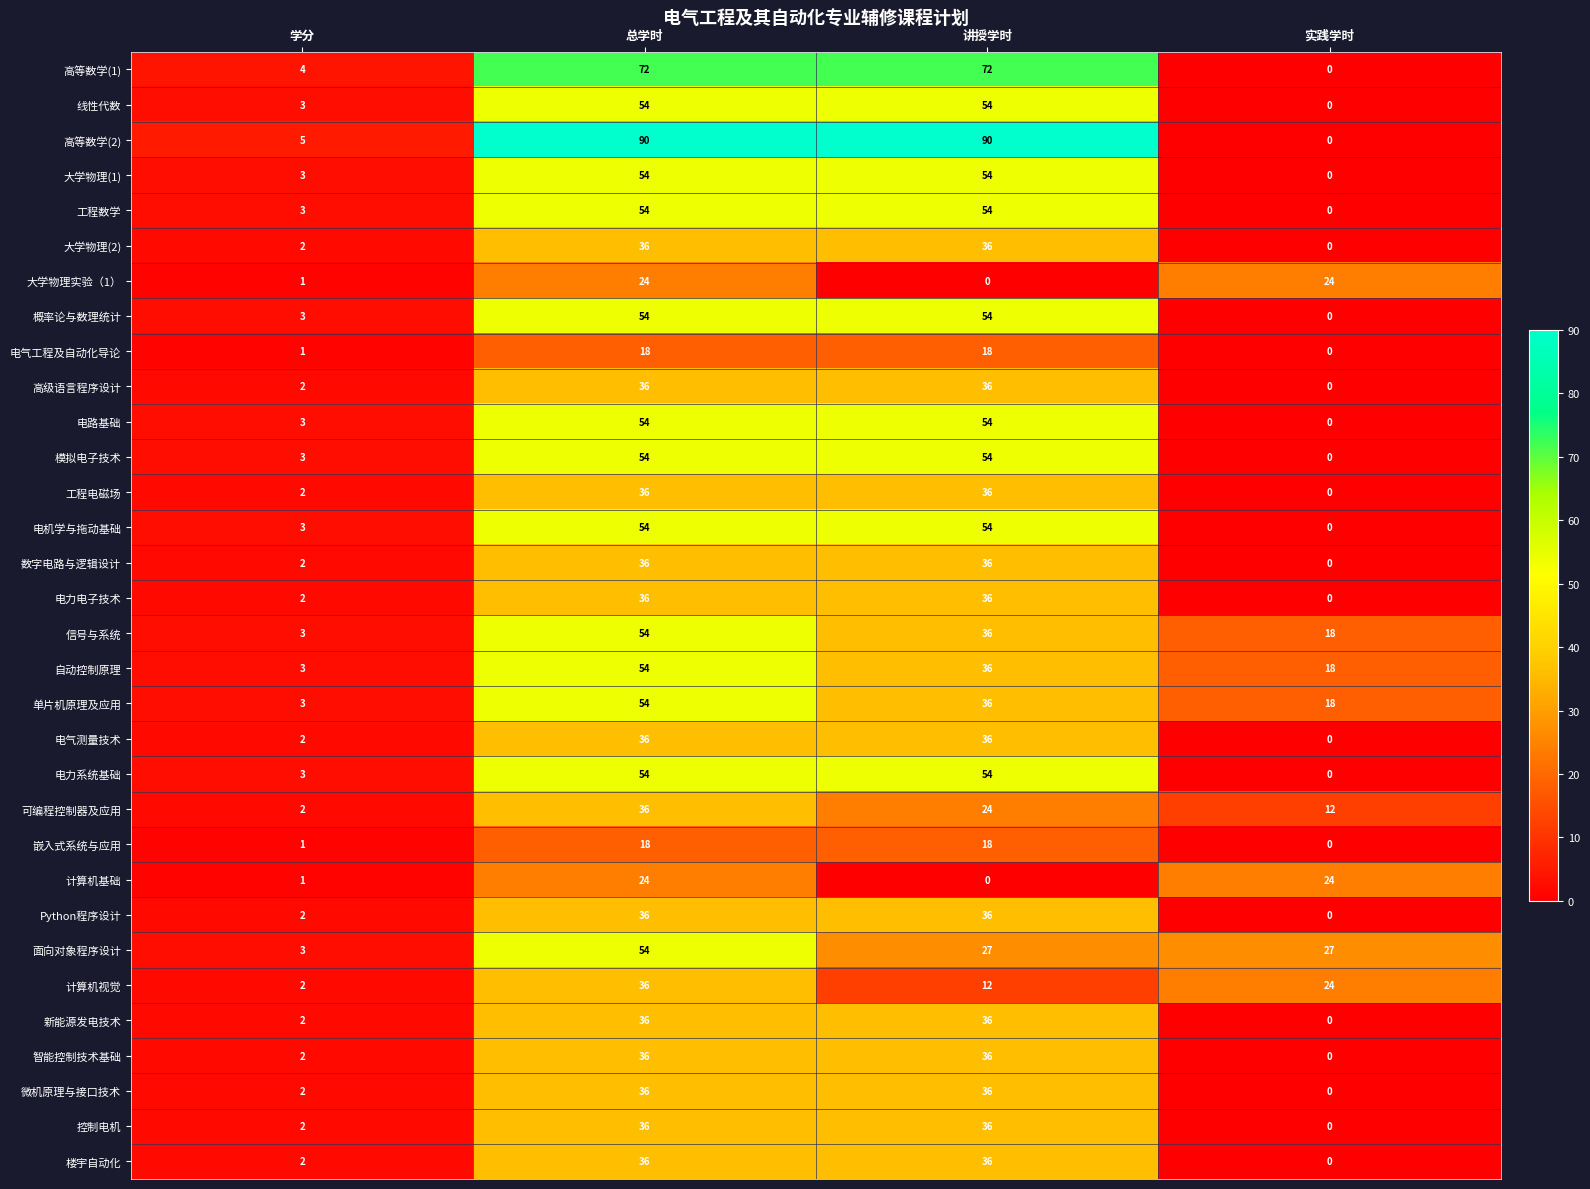

What is the difference between the highest and lowest values at 学分?

4